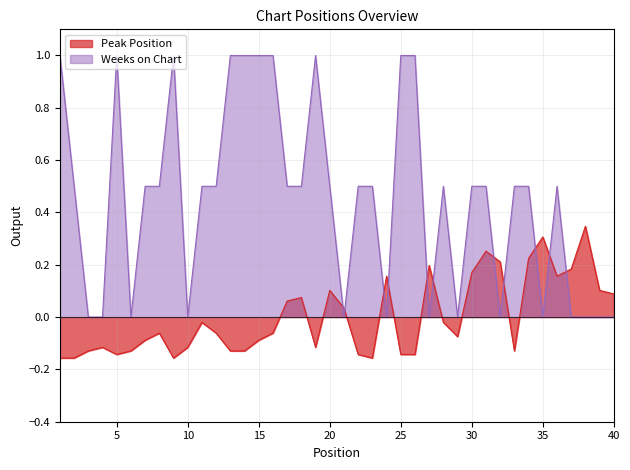

Reading right to left, list all the values displayed in this chart.

Peak Position: 0.1	0.1	0.3	0.2	0.2	0.3	0.2	-0.1	0.2	0.3	0.2	-0.1	-0.0	0.2	-0.1	-0.1	0.2	-0.2	-0.1	0.0	0.1	-0.1	0.1	0.1	-0.1	-0.1	-0.1	-0.1	-0.1	-0.0	-0.1	-0.2	-0.1	-0.1	-0.1	-0.1	-0.1	-0.1	-0.2	-0.2
Weeks on Chart: 0.0	0.0	0.0	0.0	0.5	0.0	0.5	0.5	0.0	0.5	0.5	0.0	0.5	0.0	1.0	1.0	0.0	0.5	0.5	0.0	0.5	1.0	0.5	0.5	1.0	1.0	1.0	1.0	0.5	0.5	0.0	1.0	0.5	0.5	0.0	1.0	0.0	0.0	0.5	1.0